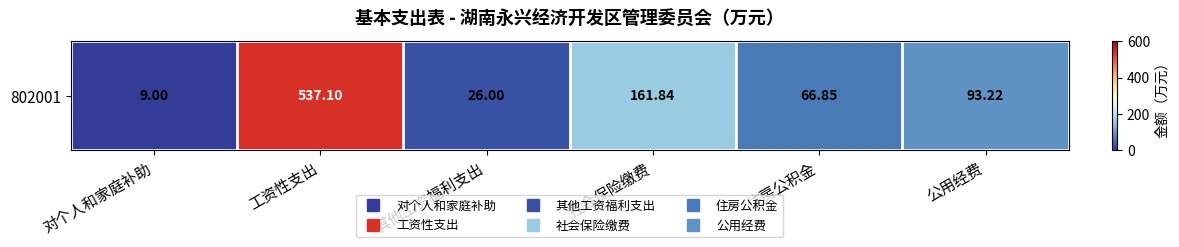

List the labels in order of value, smallest first.

对个人和家庭补助, 其他工资福利支出, 住房公积金, 公用经费, 社会保险缴费, 工资性支出